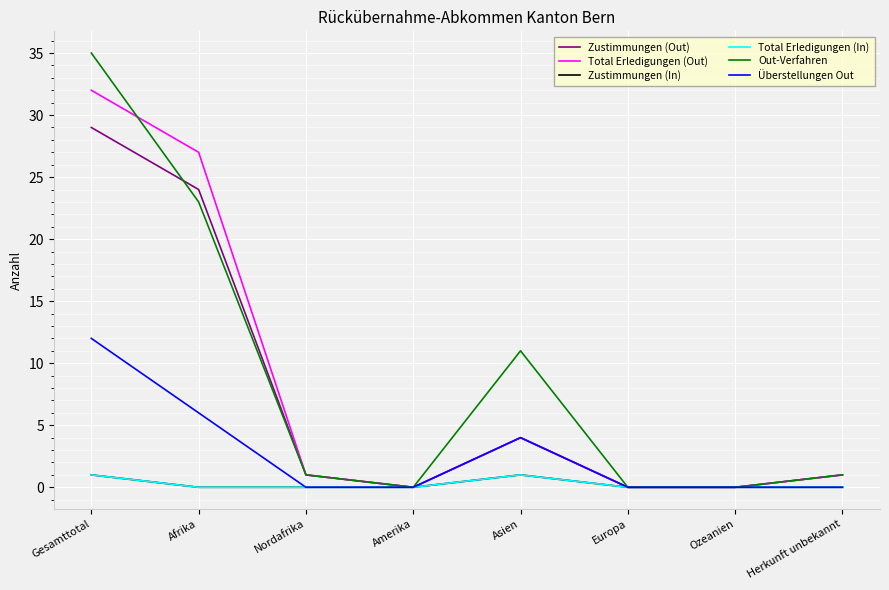

What is the spread (max minus min) of values at Asien?

10